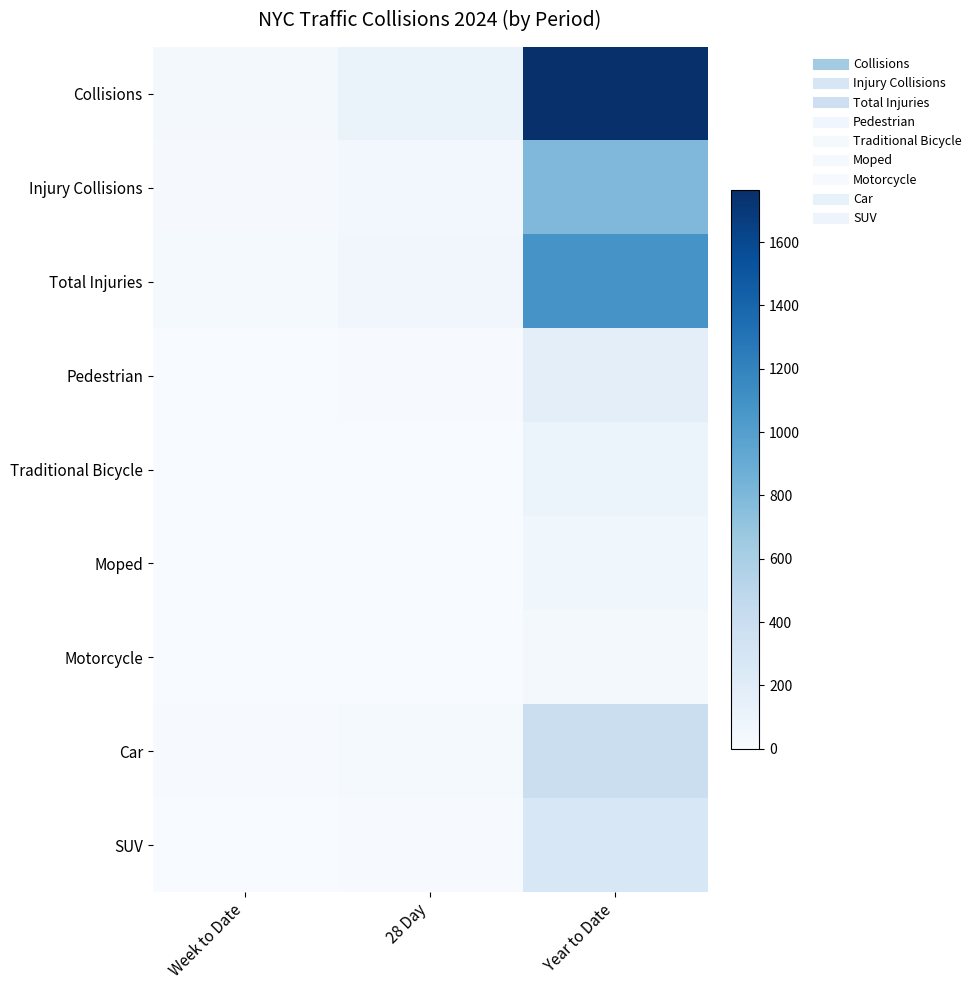

Which series has the widest spread of values?

Collisions